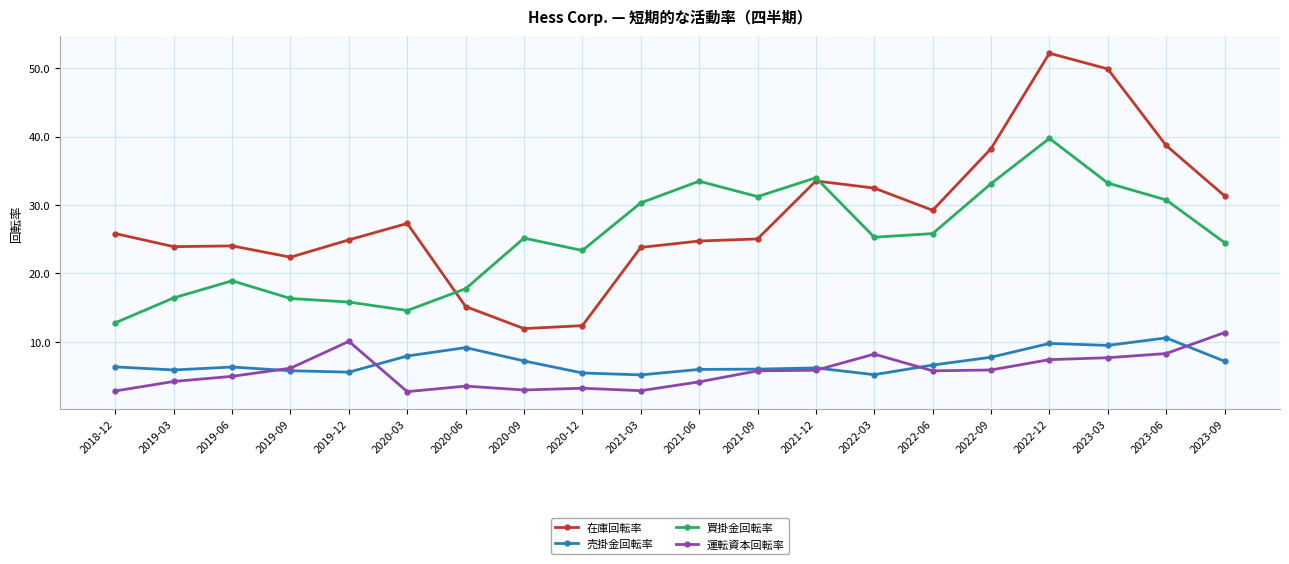

At which label is 買掛金回転率 closest to 26?

2022-06